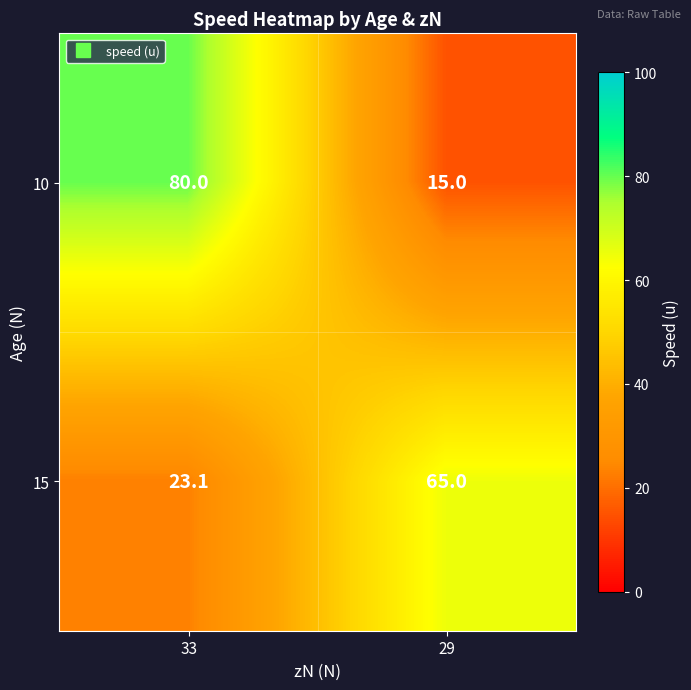

What is the difference between the maximum and minimum values in the 15 series?

41.9